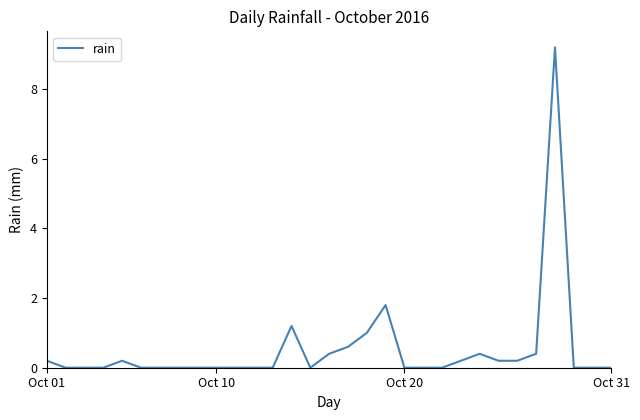

What is the maximum value shown in the chart?

9.2